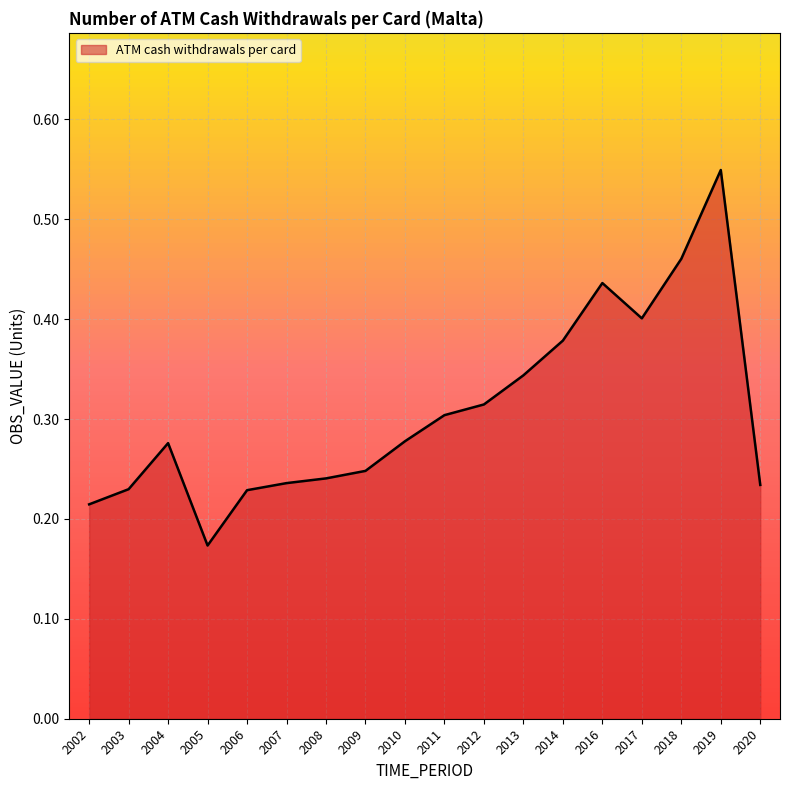

Does the chart display data point markers on the line(s)?

No